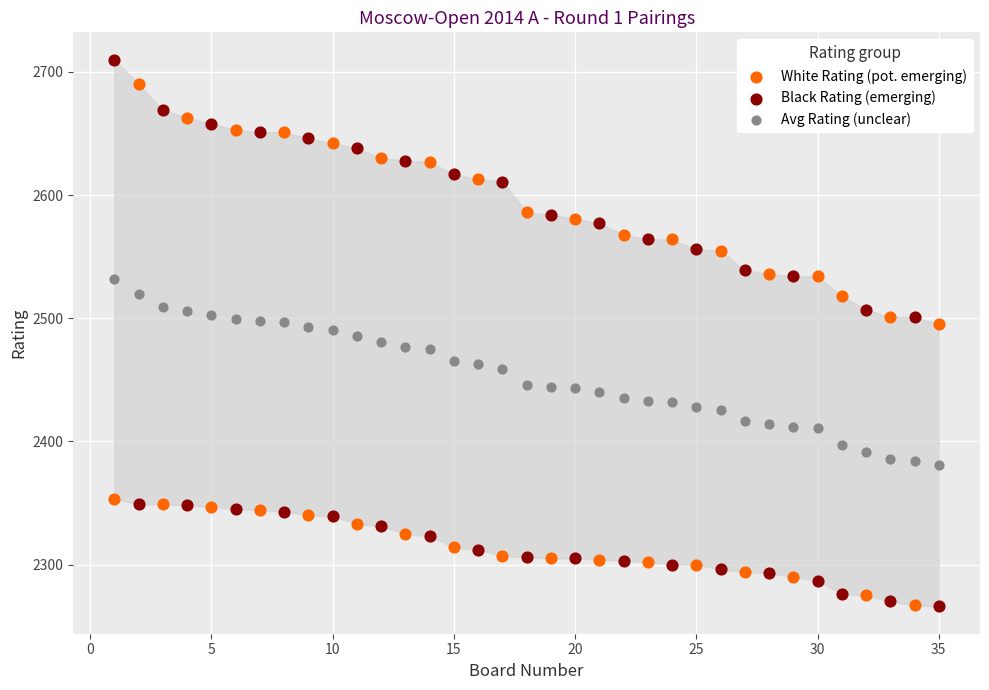

Which series reaches the maximum Y coordinate?

Black Rating (emerging)